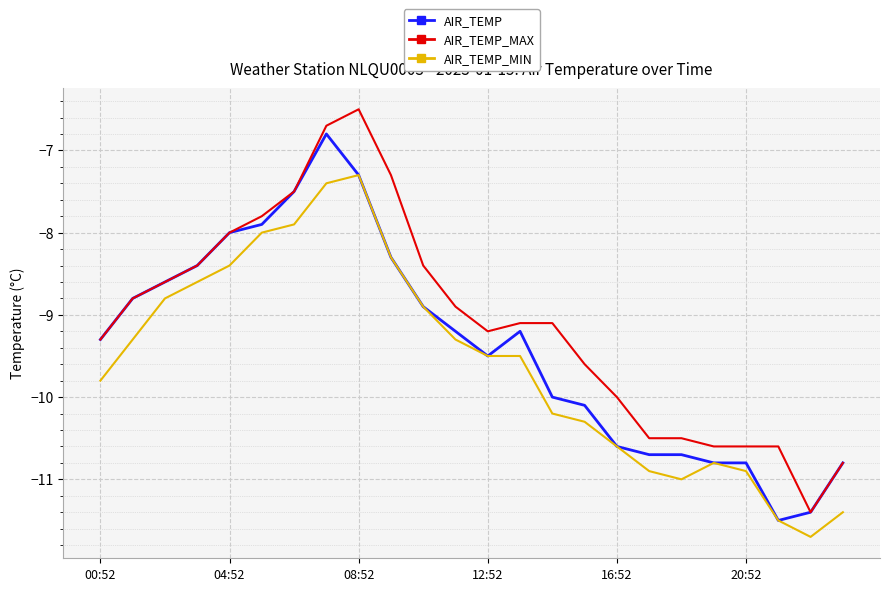

What is the minimum value for AIR_TEMP_MIN?

-11.7